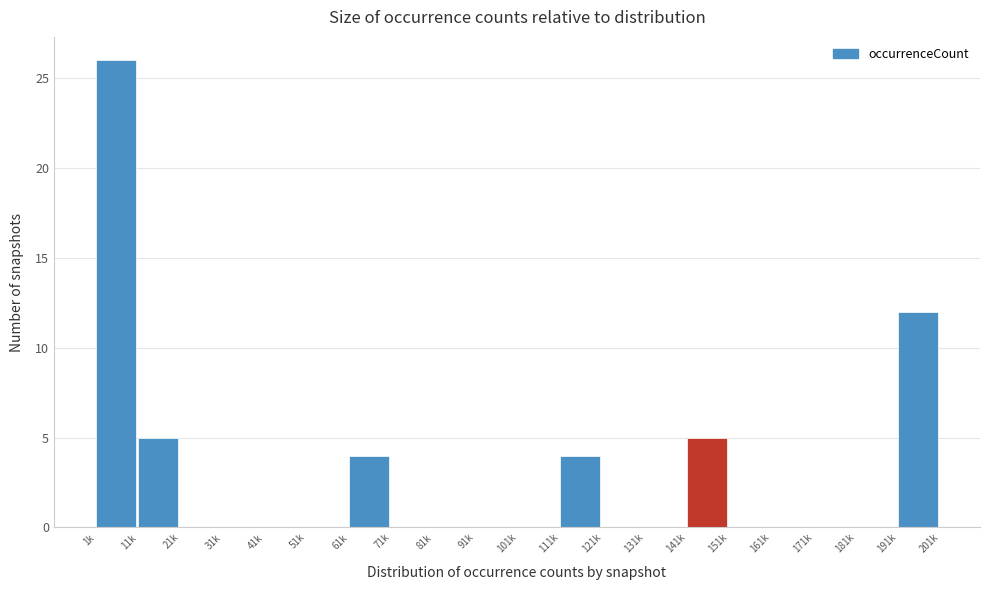

Reading left to right, transcribe all the data shown in this chart.

1k=26	11k=5	21k=0	31k=0	41k=0	51k=0	61k=4	71k=0	81k=0	91k=0	101k=0	111k=4	121k=0	131k=0	141k=5	151k=0	161k=0	171k=0	181k=0	191k=12